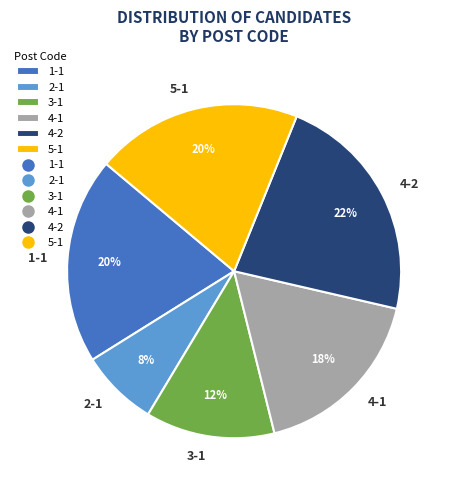

Count the number of slices in the pie.

6